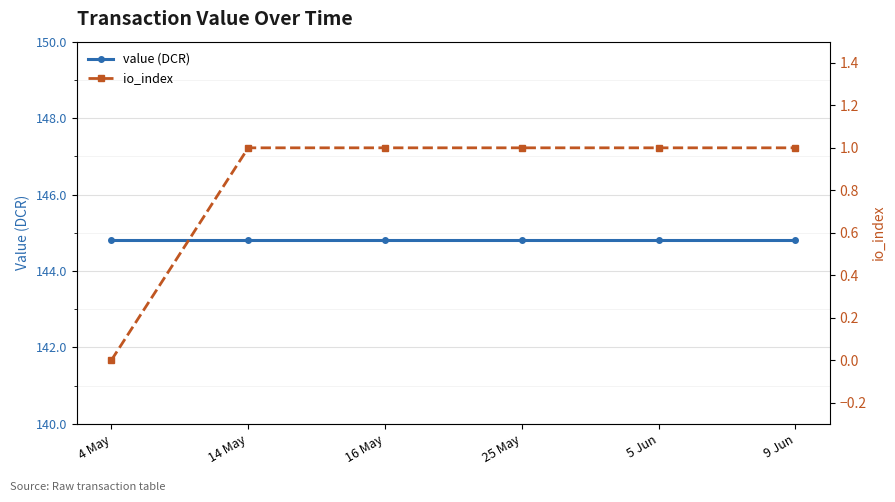

True or false: io_index has a value of 1.0 at 16 May.

True